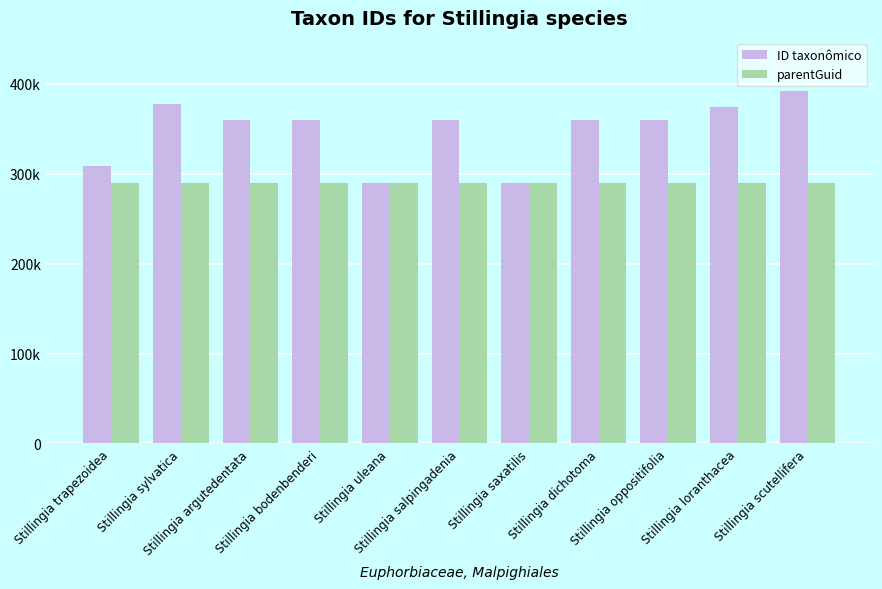

What are all the series names shown in the legend?

ID taxonômico, parentGuid